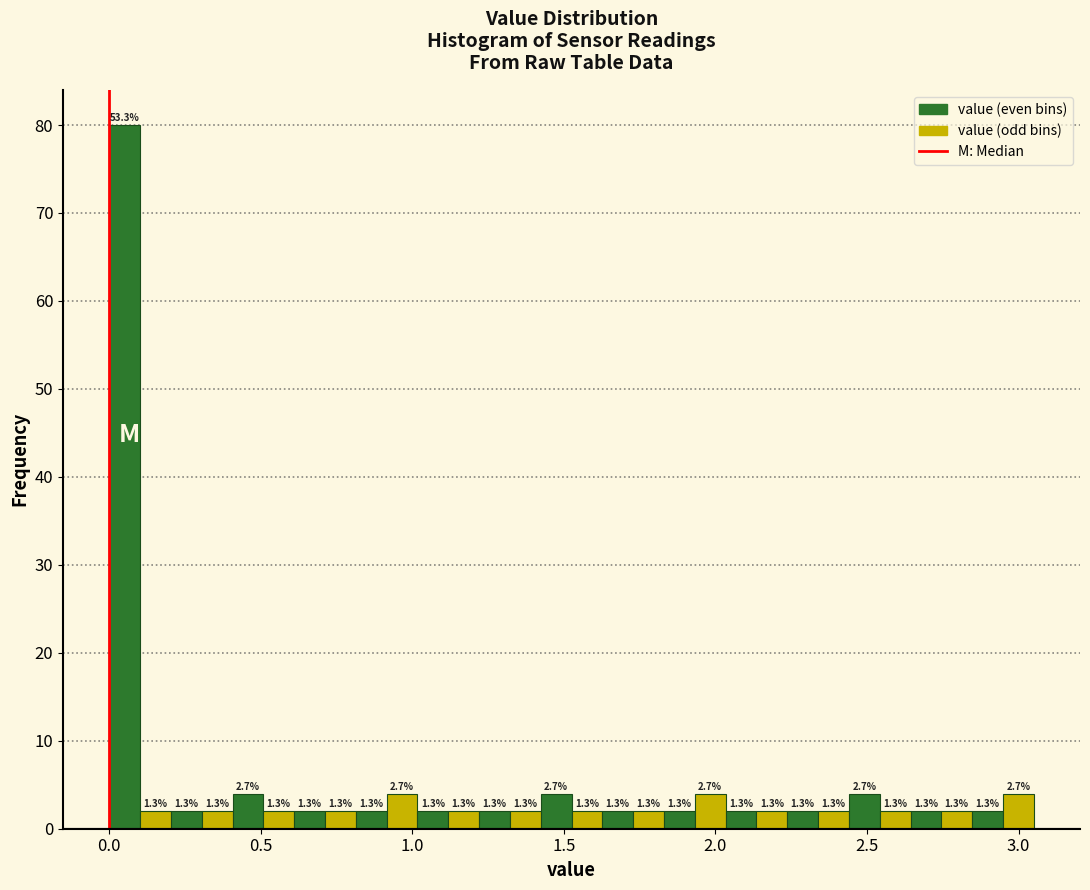

Read against the x-axis, roughly where is the centre of the tallest bar?

0.05